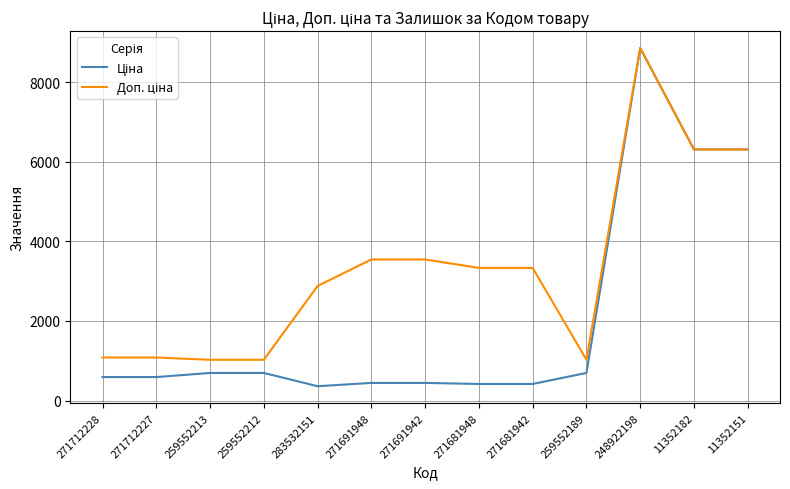

What is the total value across all series at 283532151?

3238.7